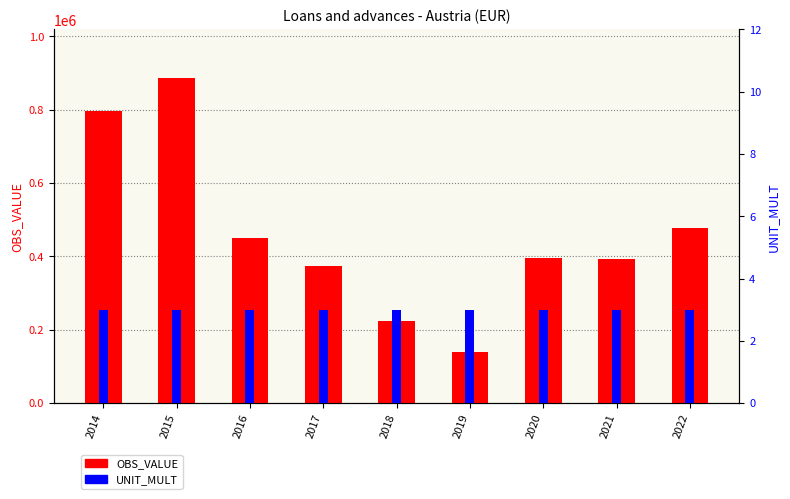

The value of OBS_VALUE at 2018 is 224148. True or false?

True